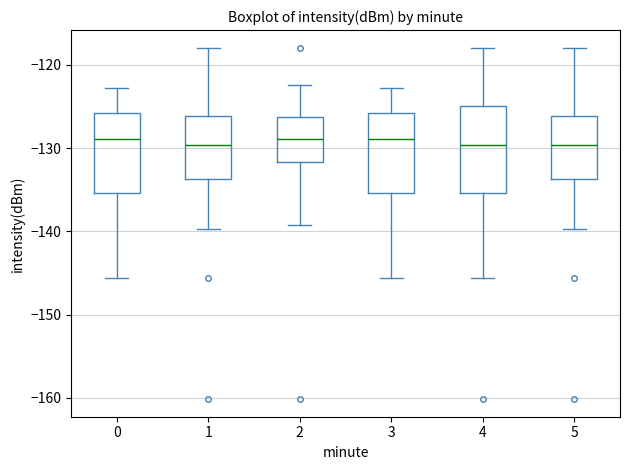

Where does the lower whisker of the box at x = 3 end on the y-axis? The values are not printed on the chart, so give them approximately, as read against the axis.

-146